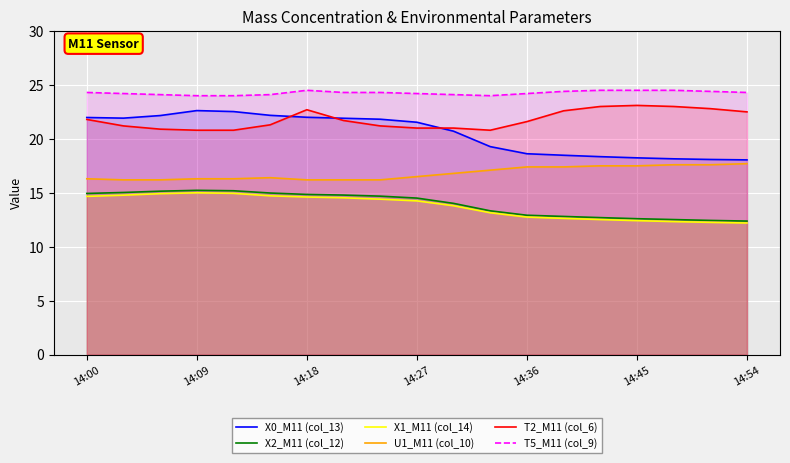

How many series are shown in this chart?

6